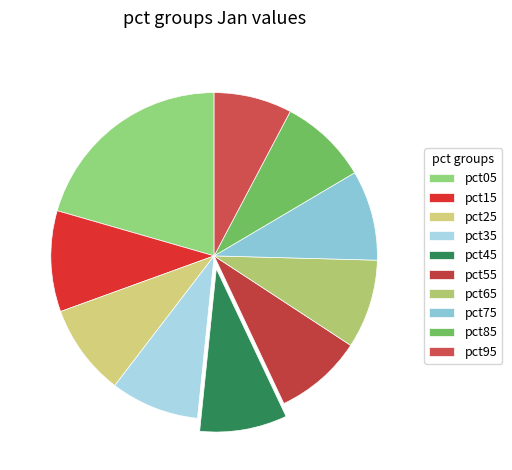

The pct85 slice represents 2% of the pie. True or false?

False